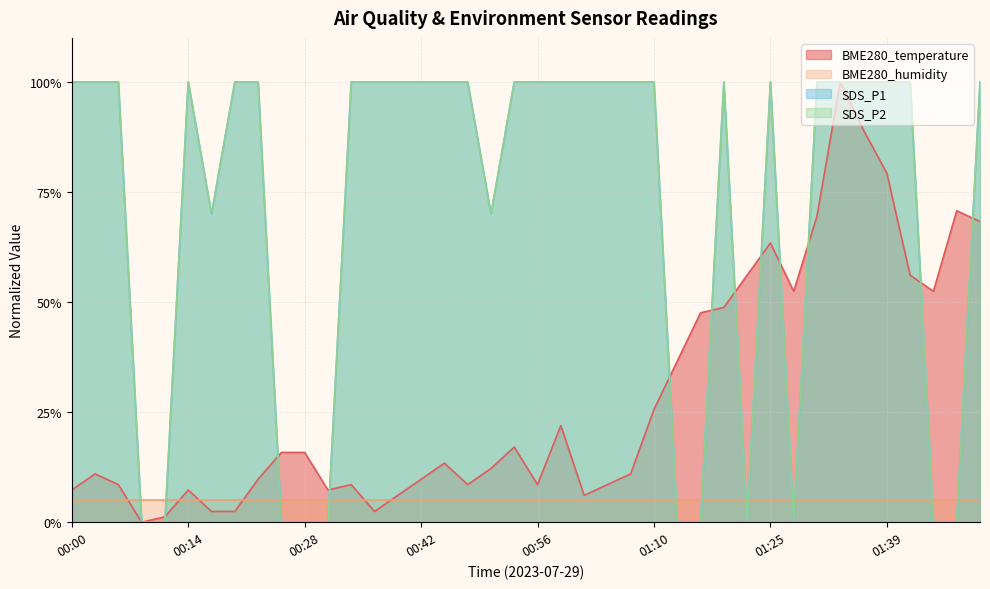

Does the chart display data point markers on the line(s)?

No